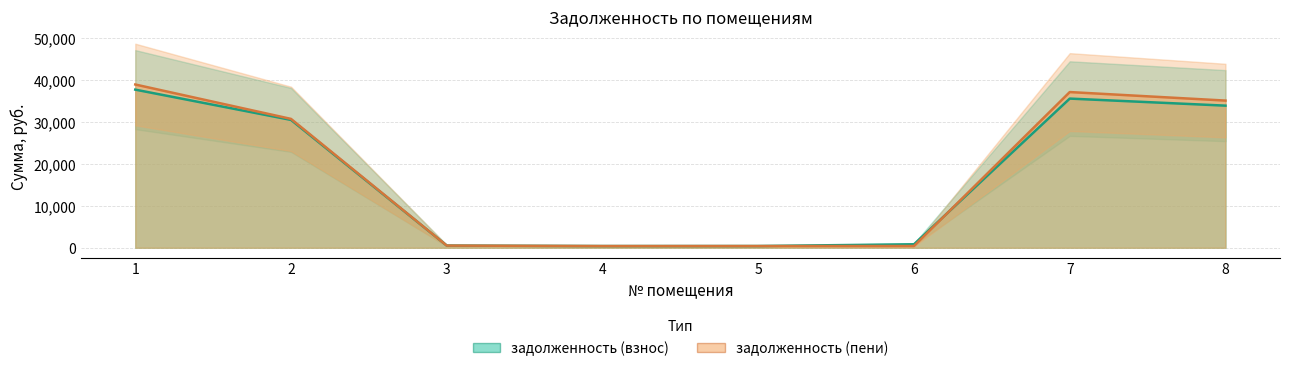

What is the sum of the задолженность (пени) values at 4 and 2?

31095.5